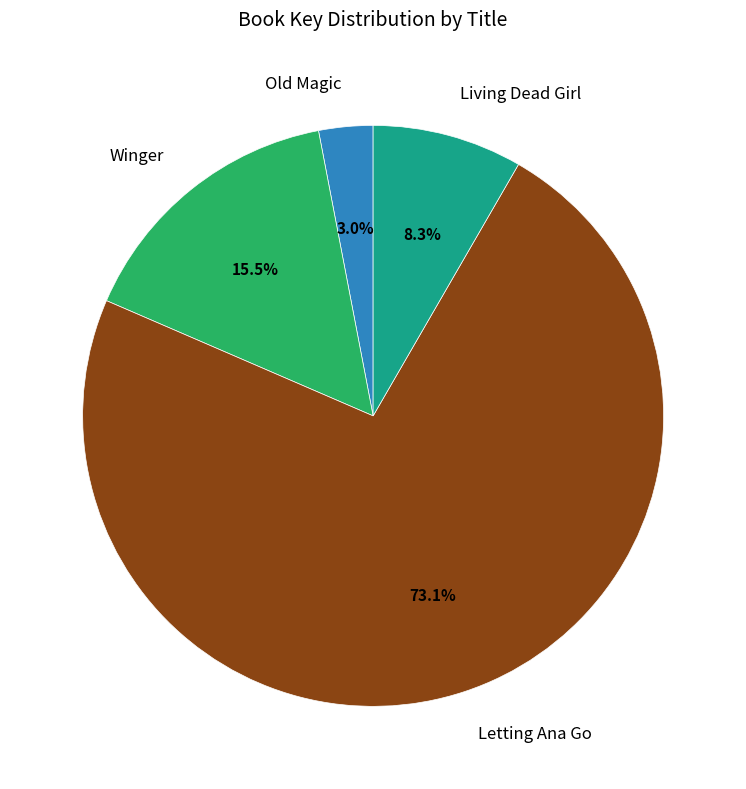

Is there any slice that represents more than half of the pie?

Yes